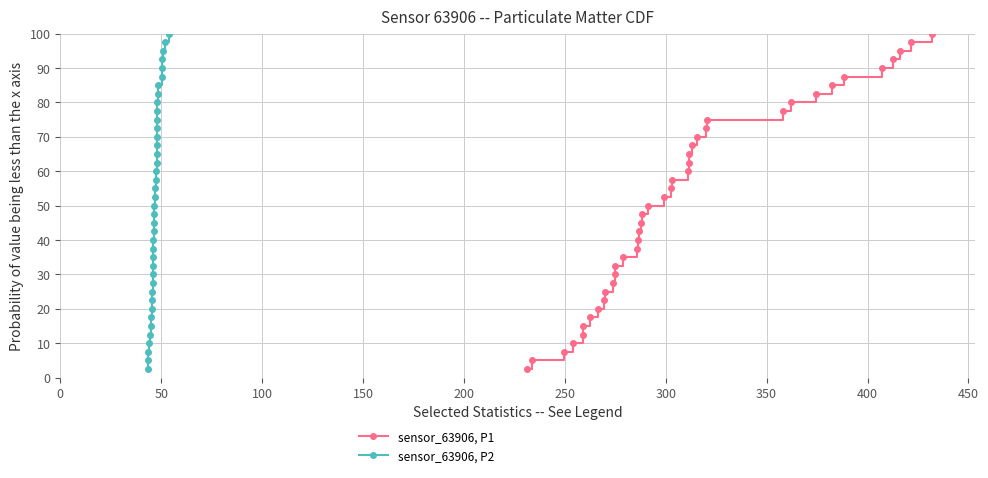

True or false: sensor_63906, P1 has more than 2 interior local peaks.

False